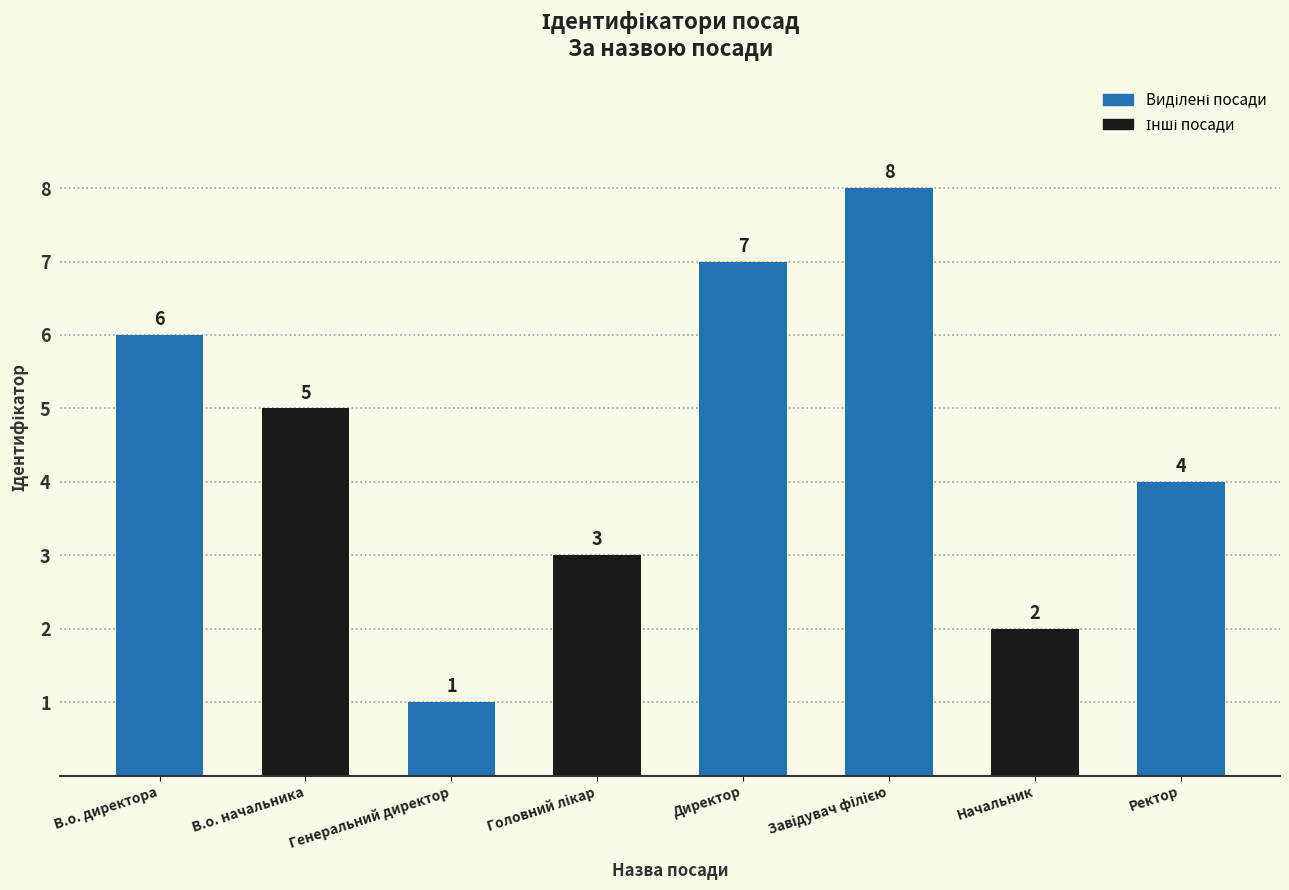

What is the sum of the values at Ректор and В.о. директора?

10